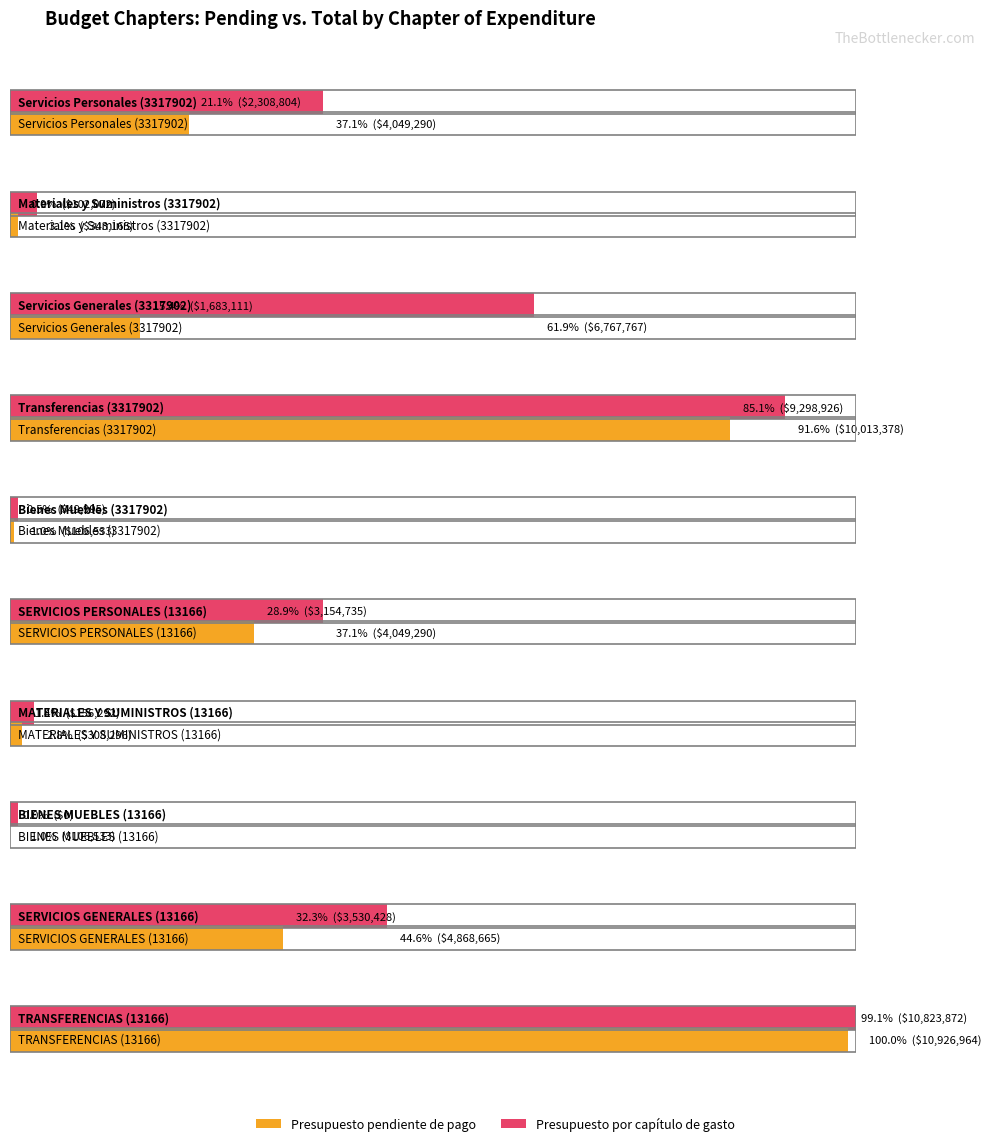

At which category does the chart reach its peak across all series?

TRANSFERENCIAS (13166)